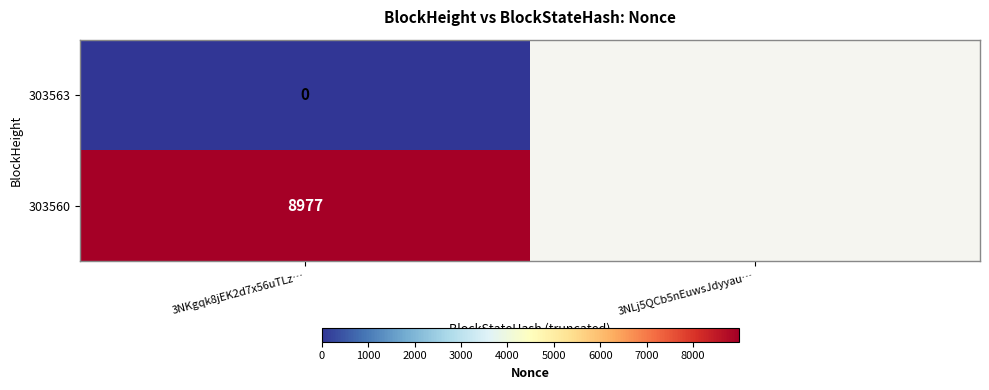

Is it true that 303560 equals 12525 at 3NKgqk8jEK2d7x56uTLz…?

False